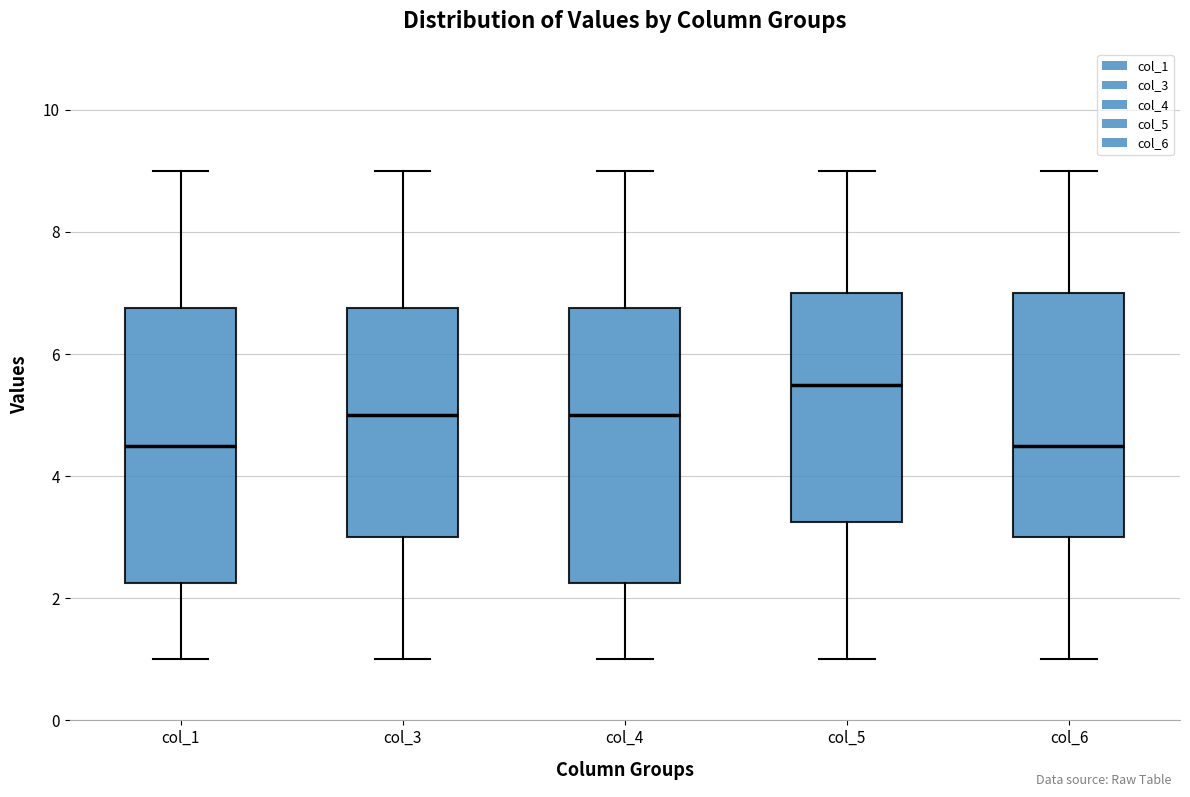

Where does the upper whisker of the box for col_1 end on the y-axis? The values are not printed on the chart, so give them approximately, as read against the axis.

9.0